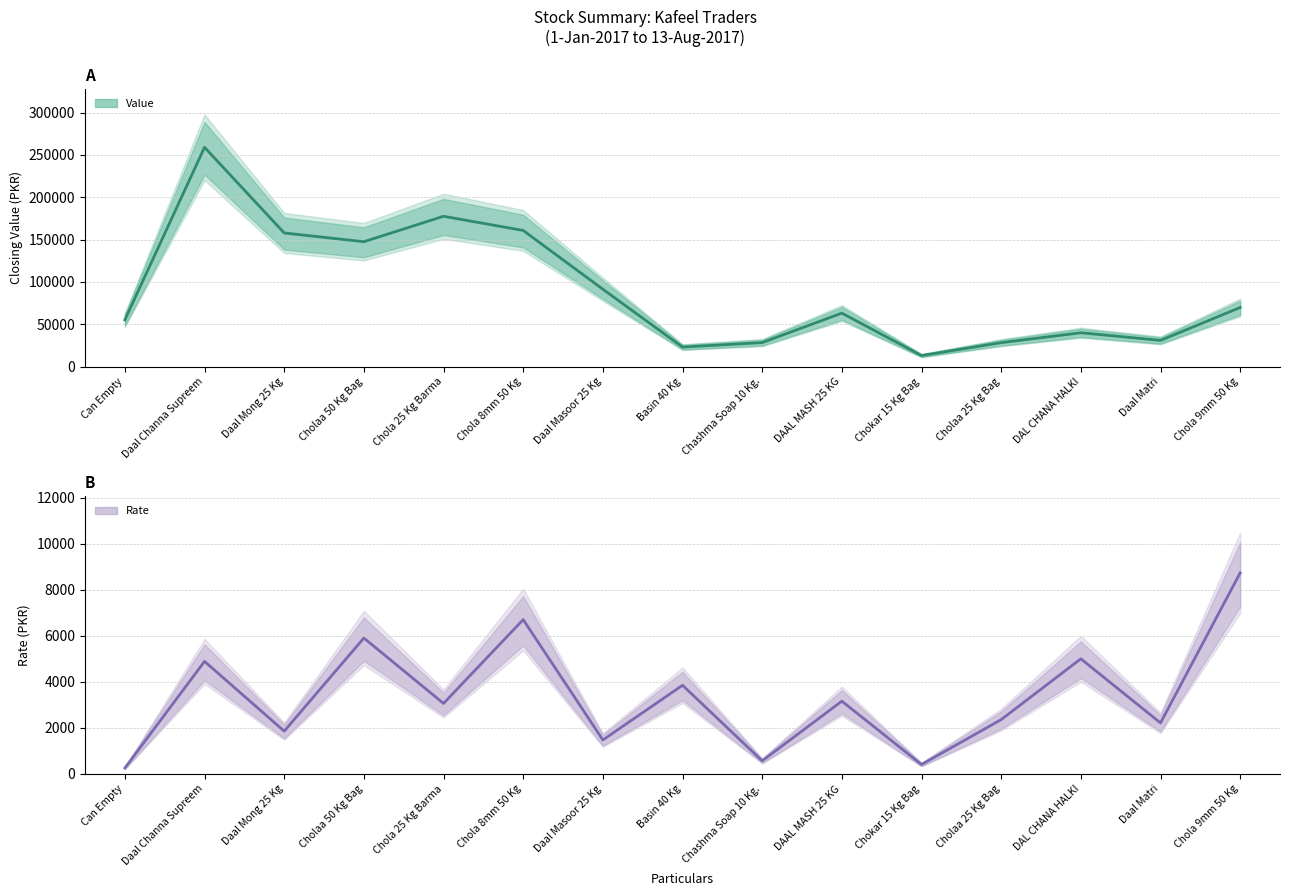

What is the sum of the Value values at Daal Masoor 25 Kg and Basin 40 Kg?

114530.1